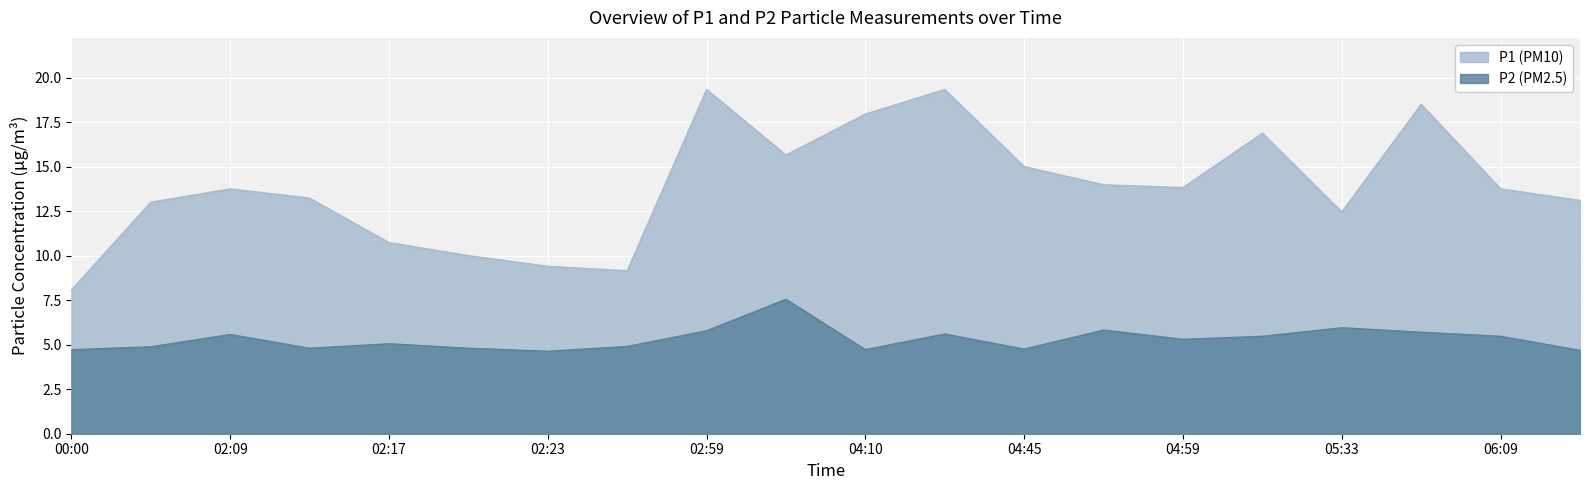

Is the value of P1 at 06:57 greater than the value of P2 at 02:33?

Yes